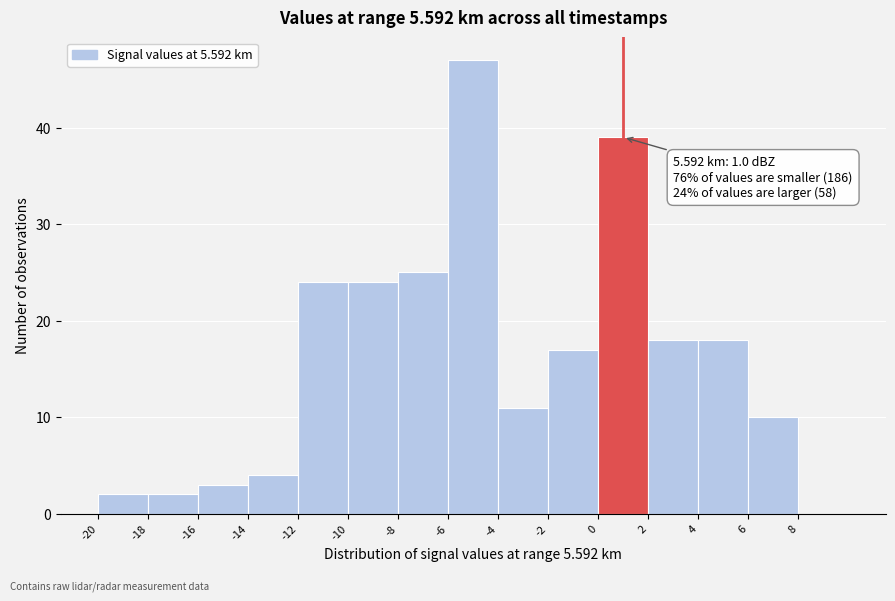

Which range on the x-axis has the tallest bar?

-6 to -4